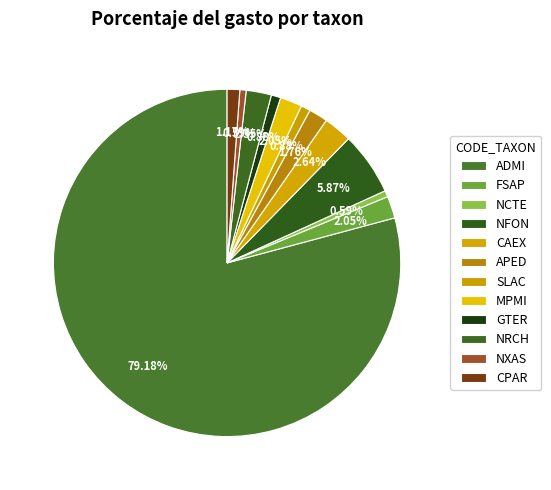

Which slice is the largest?

ADMI